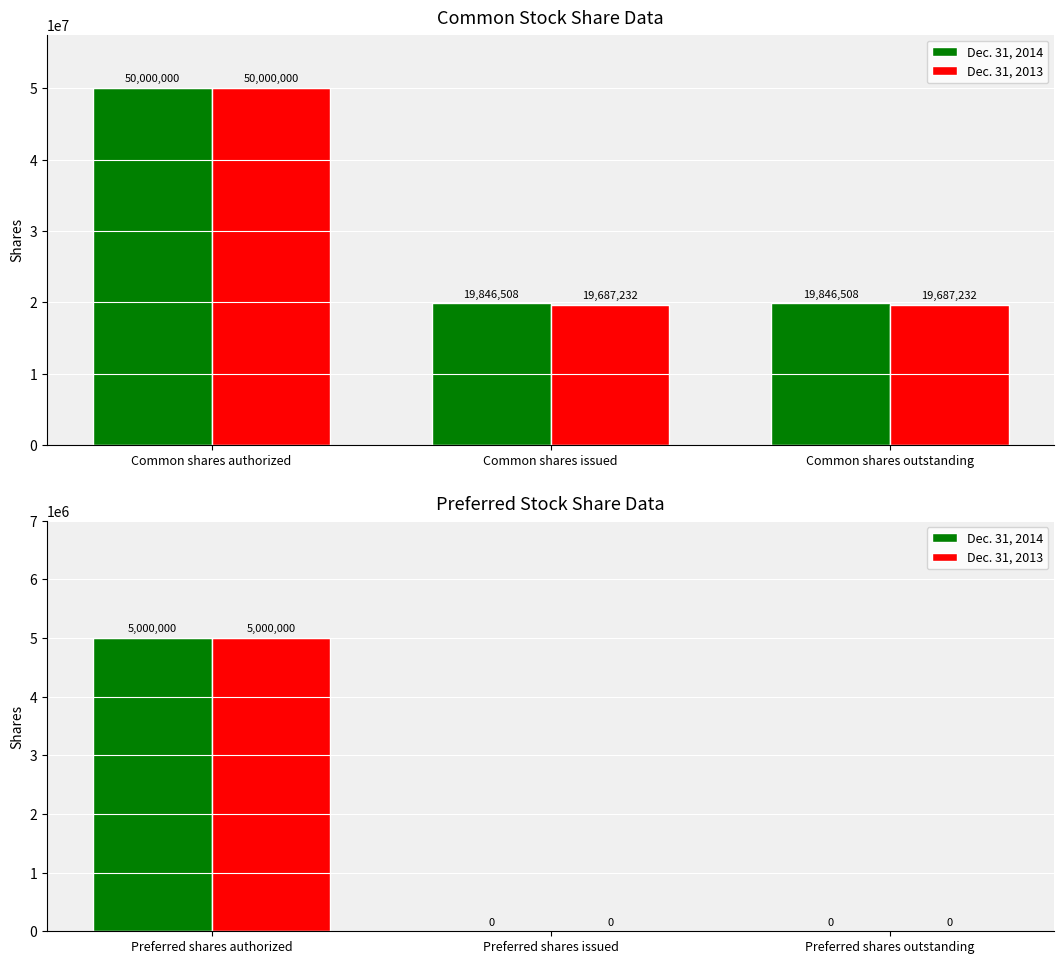

List the series in order of their peak value, lowest first.

Dec. 31, 2014, Dec. 31, 2013